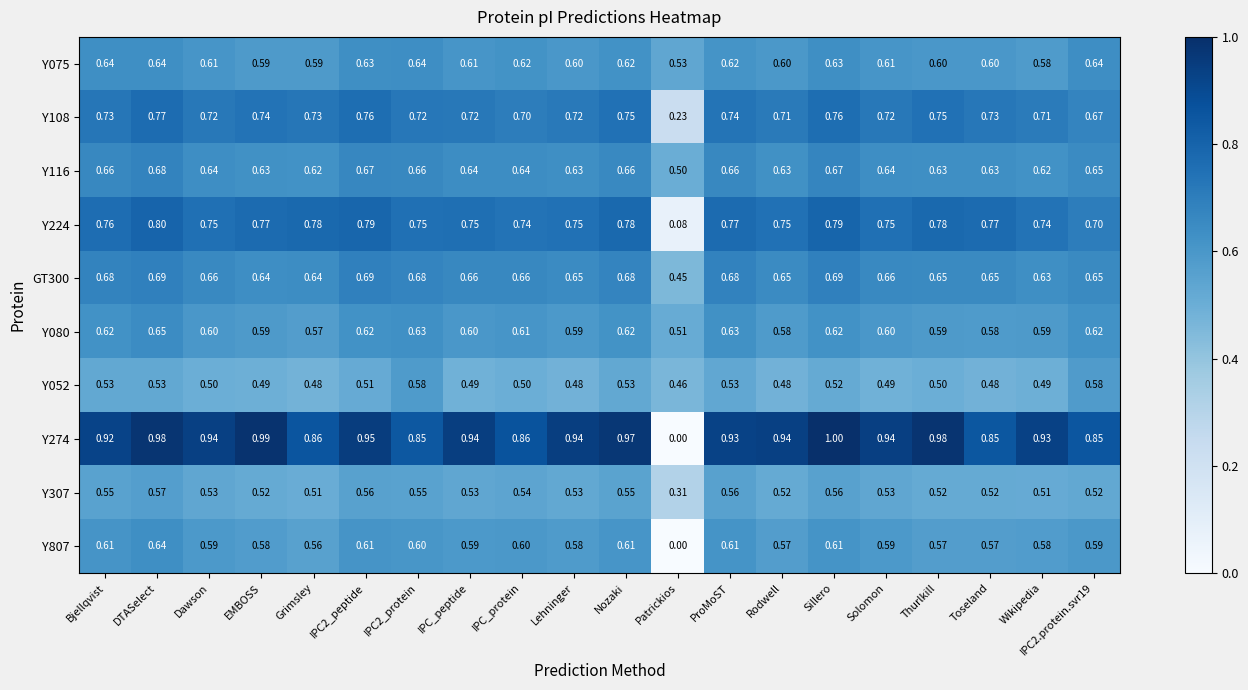

At which label does Y108 reach its minimum?

Patrickios